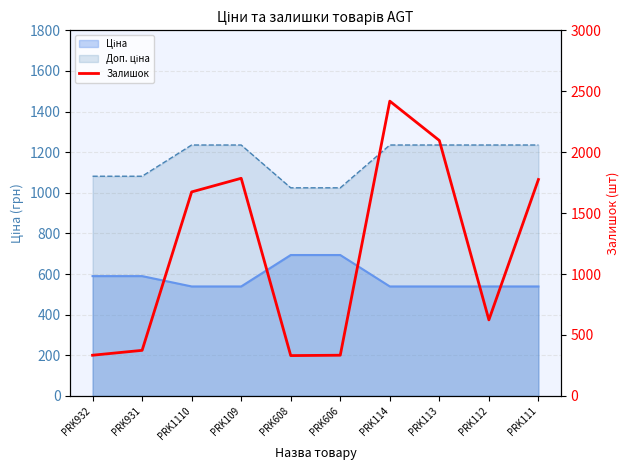

True or false: the data shows 624 at PRK112.

True